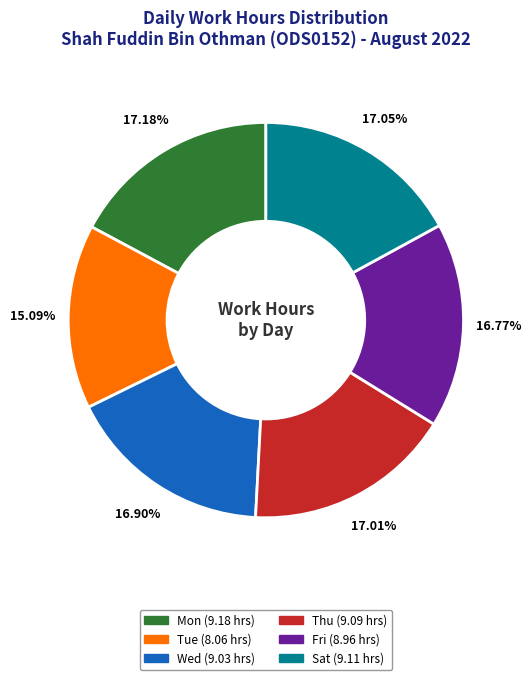

Approximately how many times larger is the value at Sat compared to Tue?

1.1